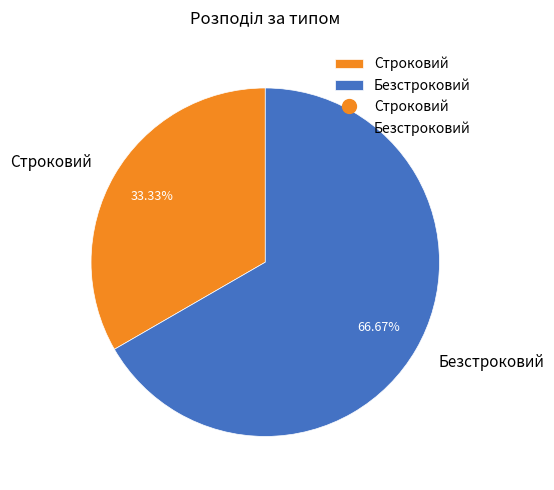

What percentage is the Безстроковий slice, to the nearest percent?

67%